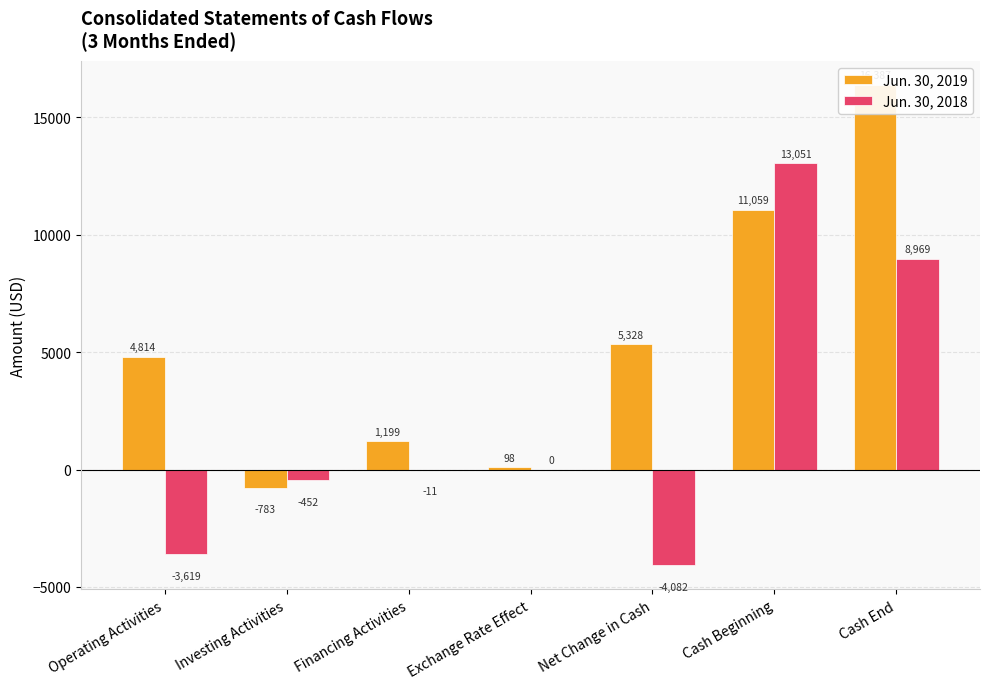

Reading right to left, extract all data points from this chart.

Jun. 30, 2019: Cash End=16387	Cash Beginning=11059	Net Change in Cash=5328	Exchange Rate Effect=98	Financing Activities=1199	Investing Activities=-783	Operating Activities=4814
Jun. 30, 2018: Cash End=8969	Cash Beginning=13051	Net Change in Cash=-4082	Exchange Rate Effect=0	Financing Activities=-11	Investing Activities=-452	Operating Activities=-3619